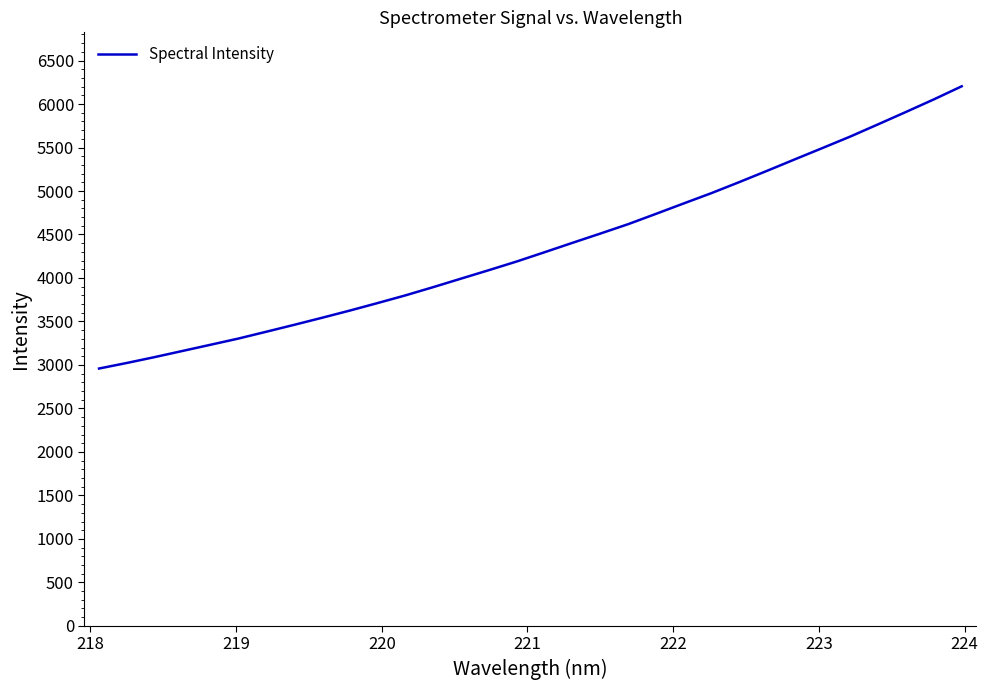

What is the maximum value shown in the chart?

6204.1